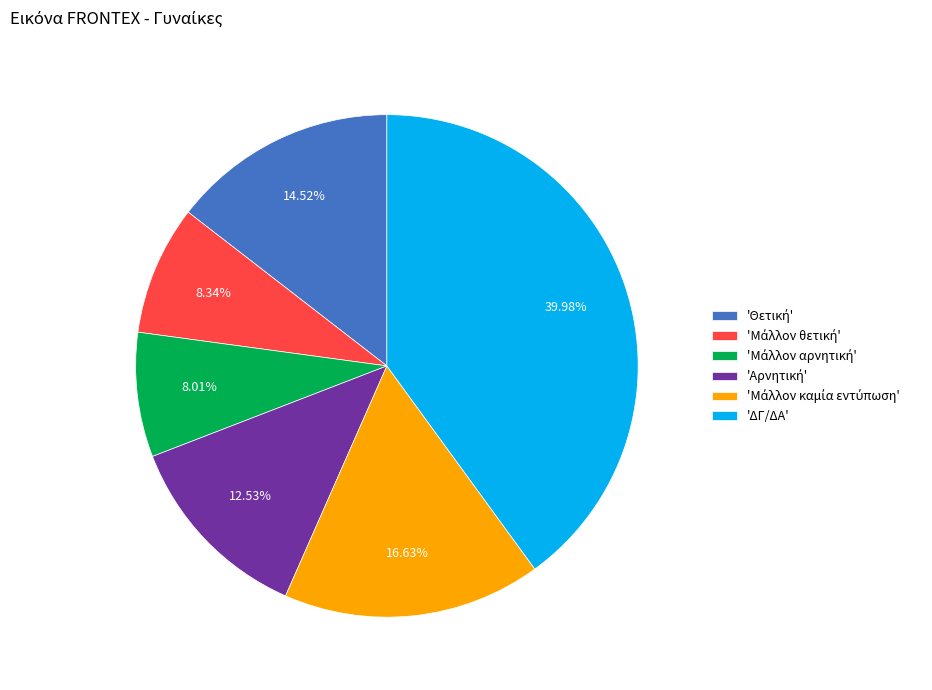

Is there a majority slice in this chart?

No